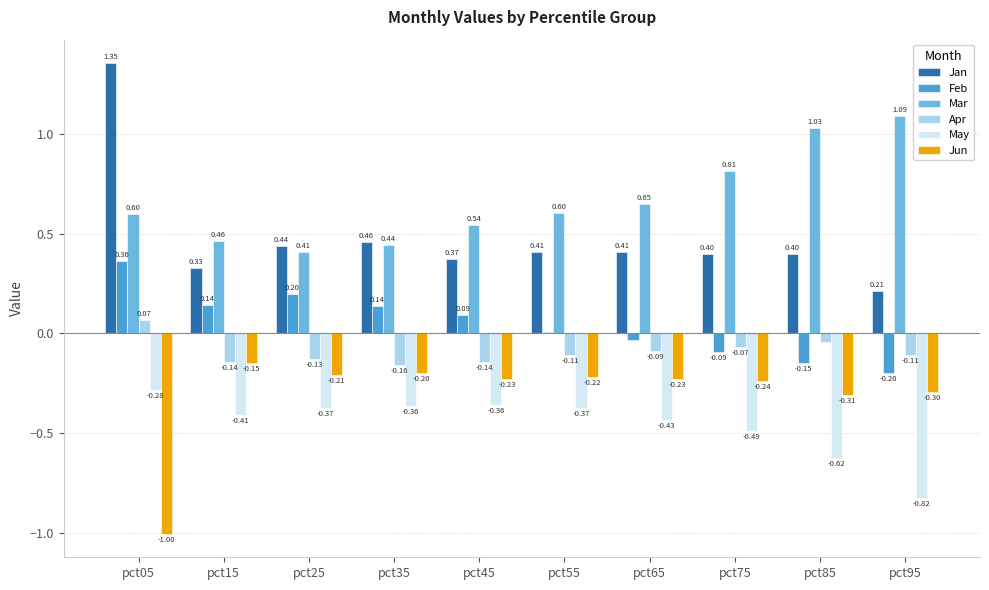

What is the sum of all Mar values?

6.6